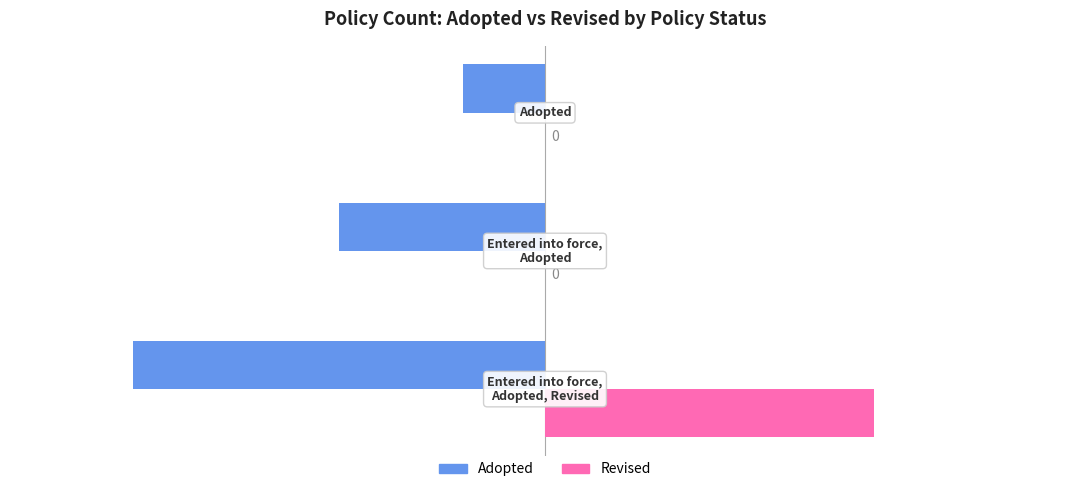

Which series has the largest total across all categories?

Revised